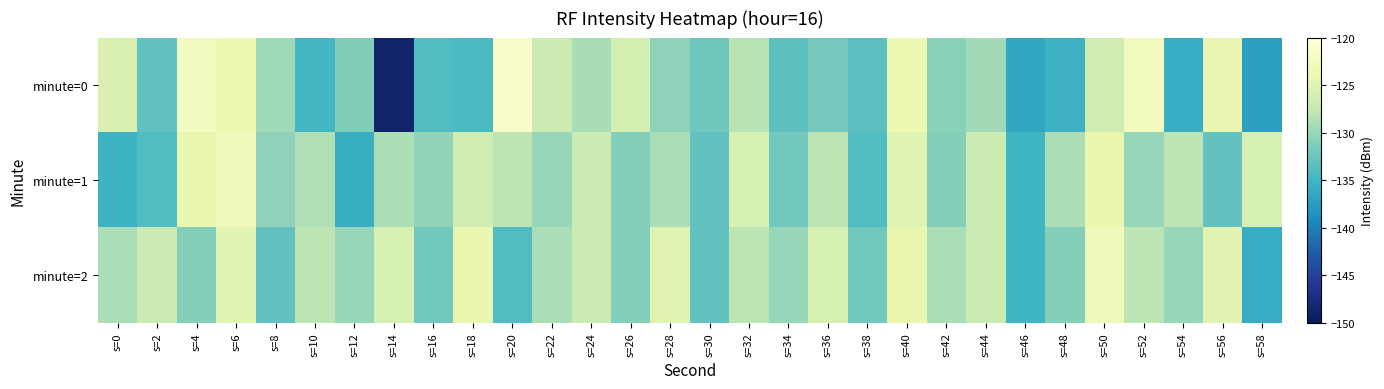

Which category has the lowest value across all series?

s=14